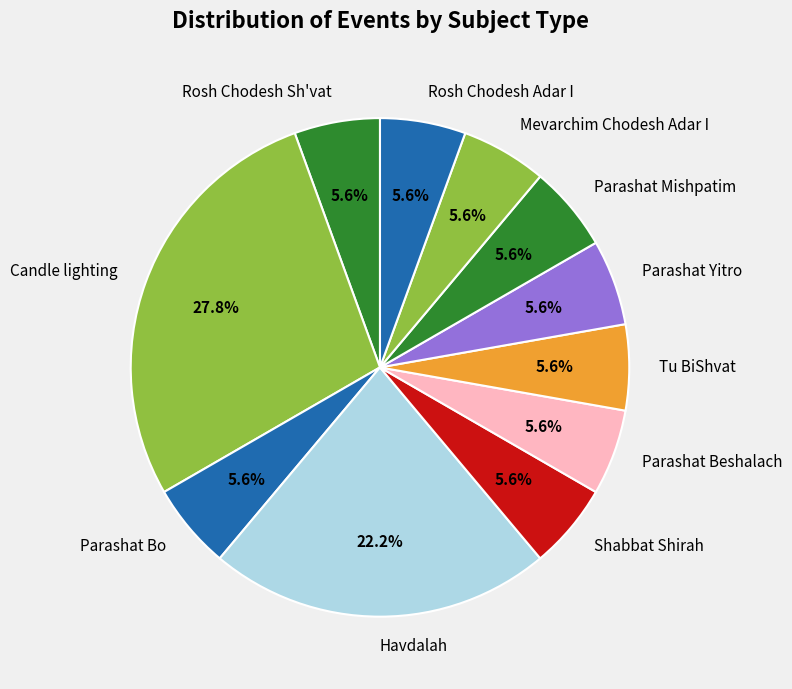

Which slice is the largest?

Candle lighting